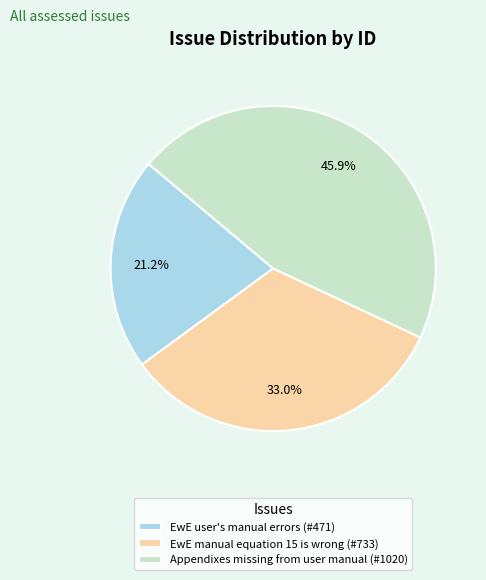

How many segments does this pie chart have?

3